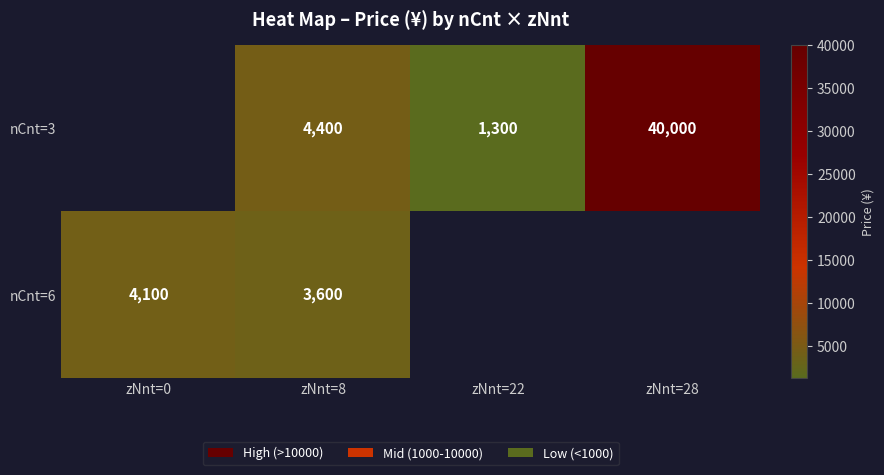

Is it true that nCnt=3 equals 4400 at zNnt=8?

True